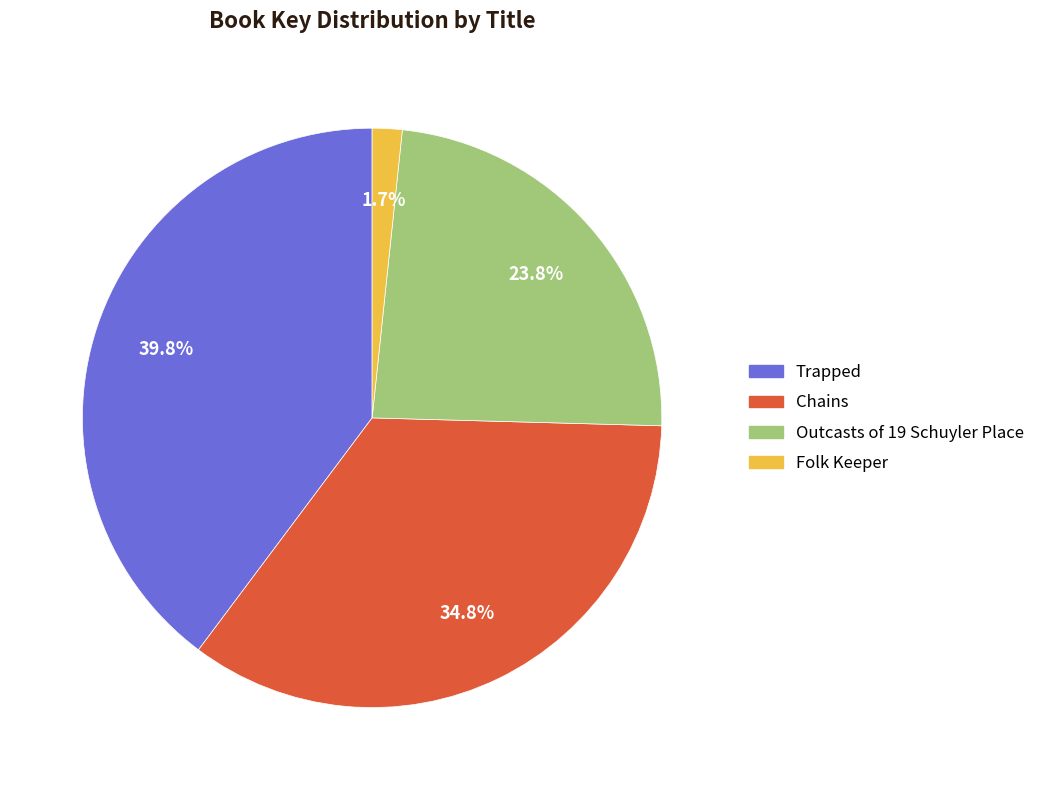

To the nearest percent, what is the difference between the Trapped and Outcasts of 19 Schuyler Place slice percentages?

16%